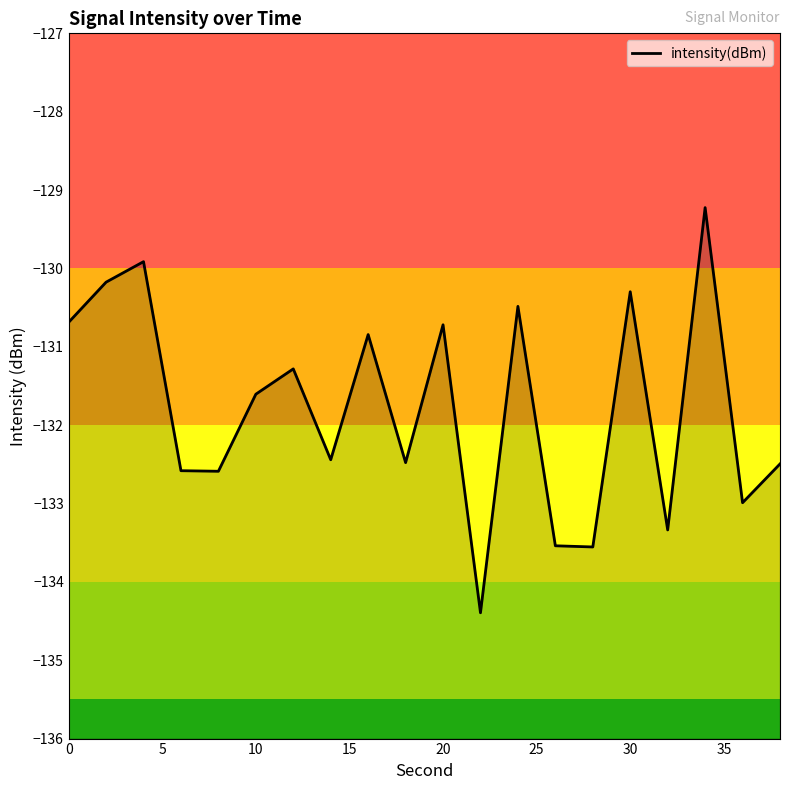

How many lines are shown in the chart?

1